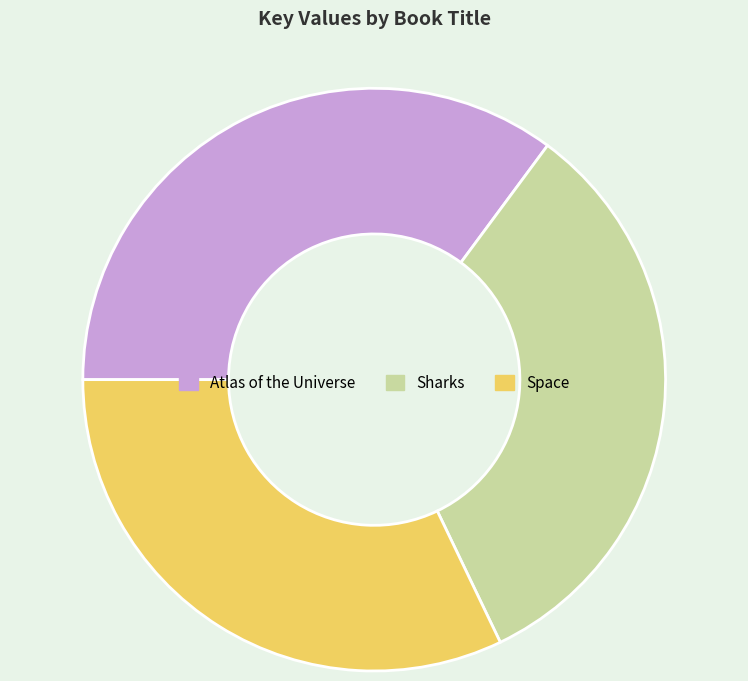

Rank the categories by value from lowest to highest.

Space, Sharks, Atlas of the Universe